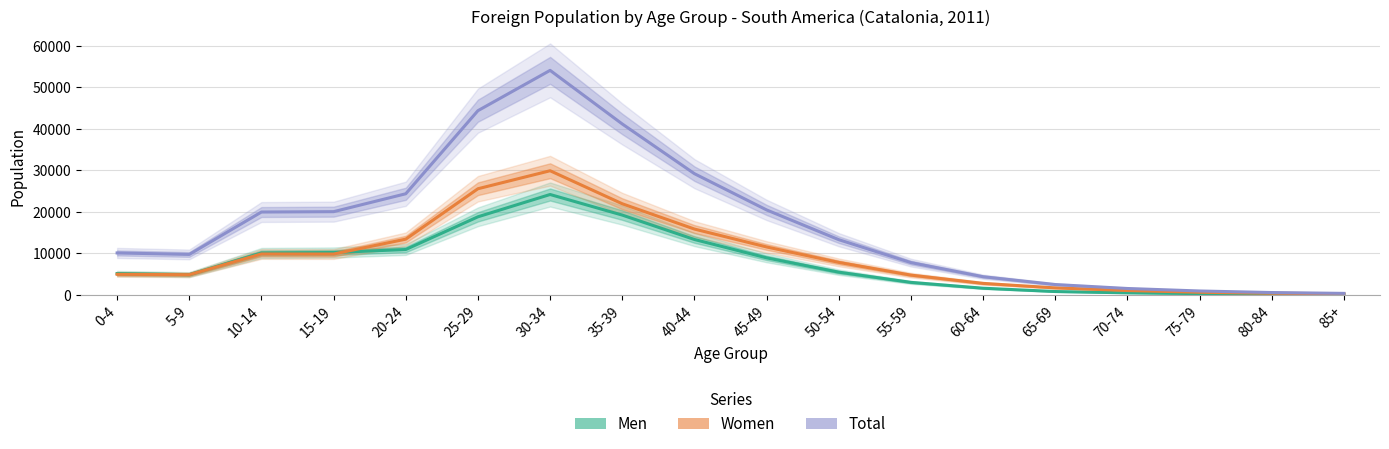

What are all the series names shown in the legend?

Men, Women, Total